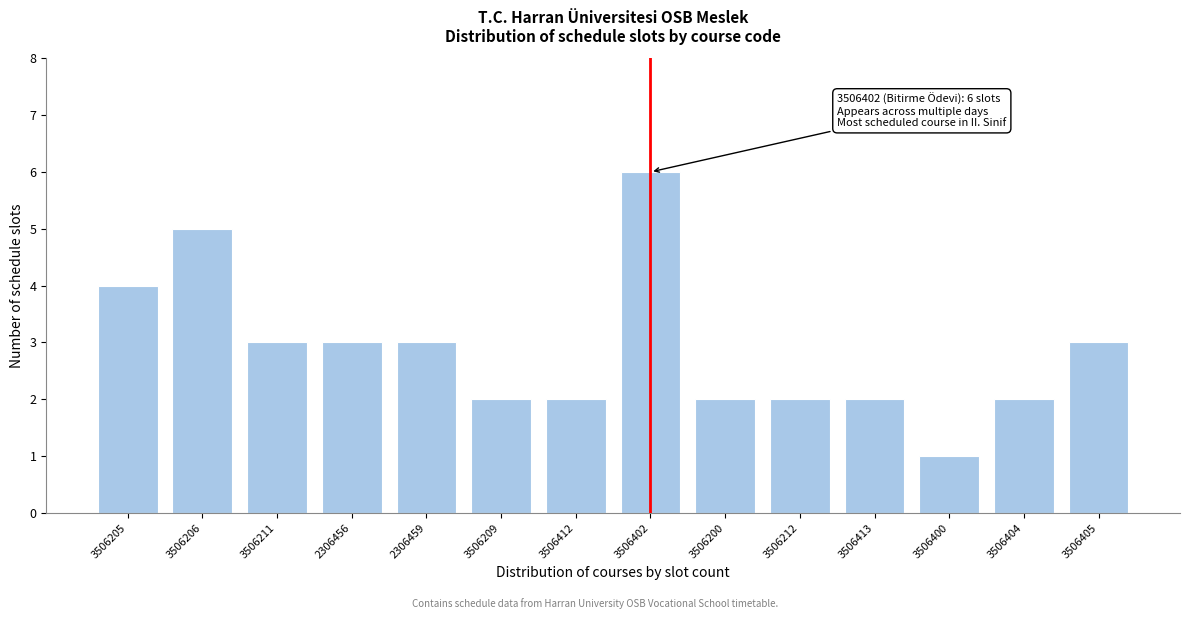

Reading right to left, what are all the values shown in this chart?

3506405=3	3506404=2	3506400=1	3506413=2	3506212=2	3506200=2	3506402=6	3506412=2	3506209=2	2306459=3	2306456=3	3506211=3	3506206=5	3506205=4